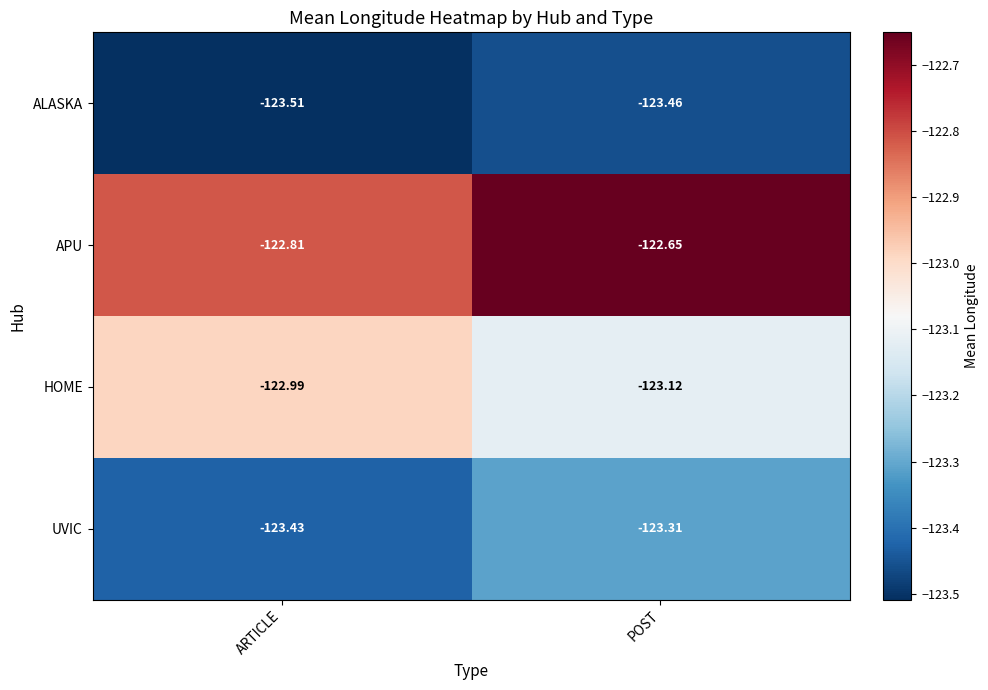

Where is ALASKA nearest to the value -123?

POST